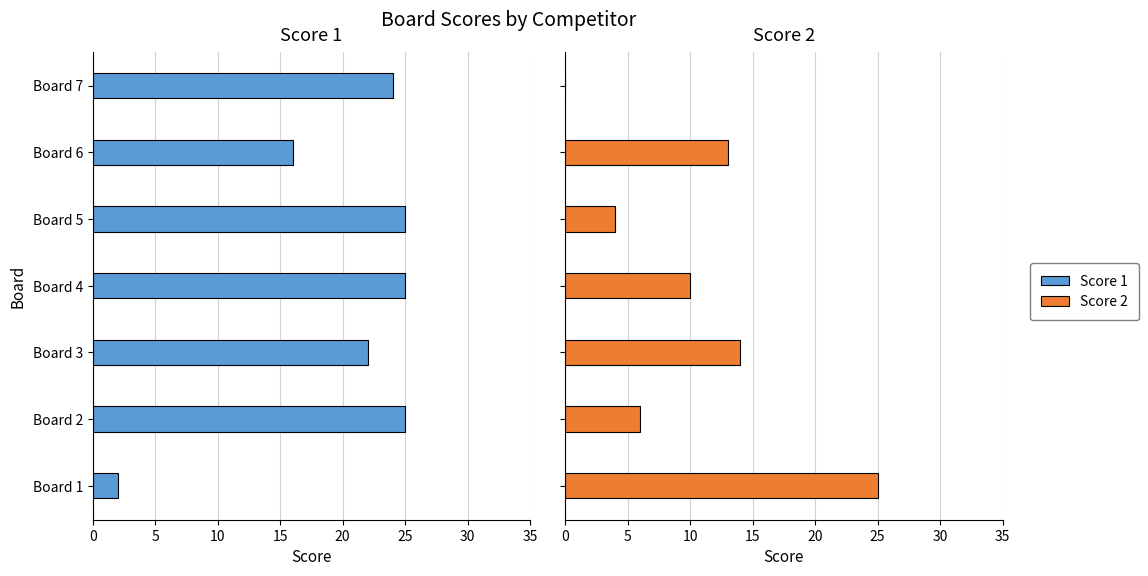

What are all the series names shown in the legend?

Score 1, Score 2